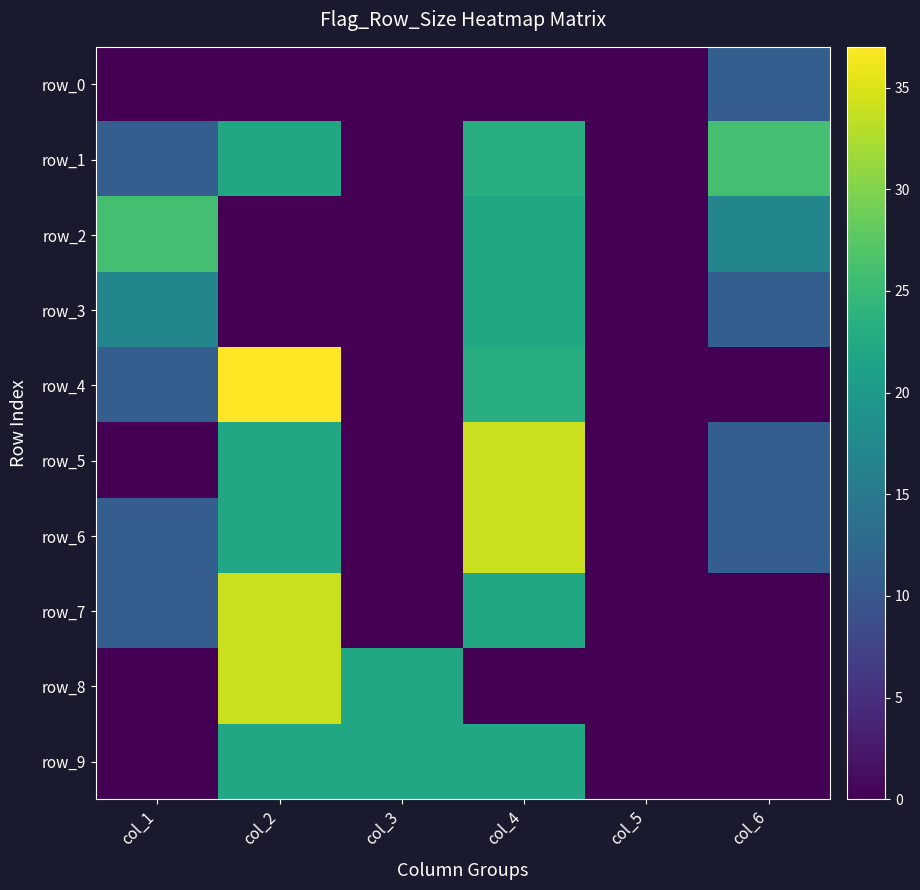

Count the number of categories in the chart.

6